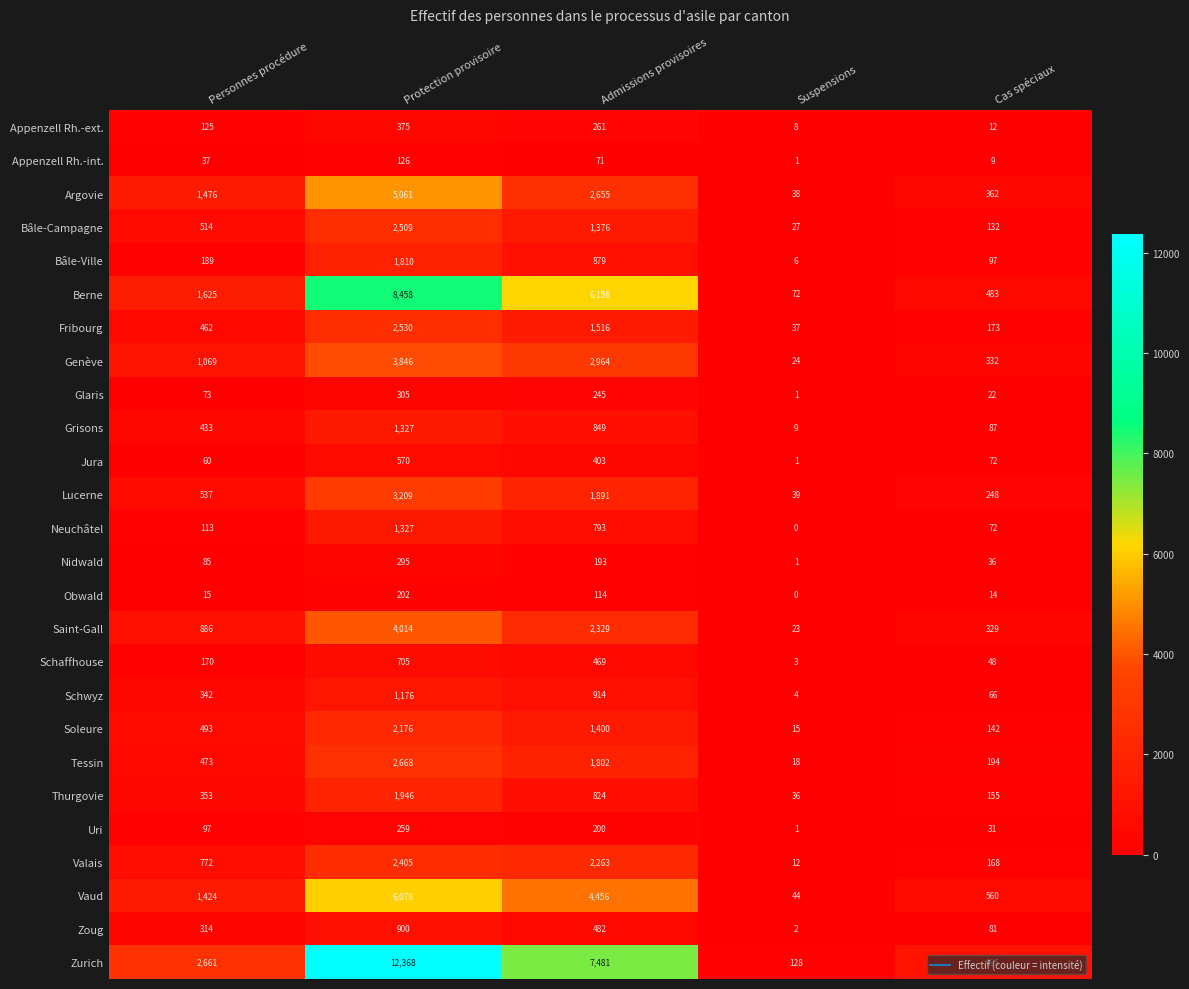

How many data points does each series have?

5